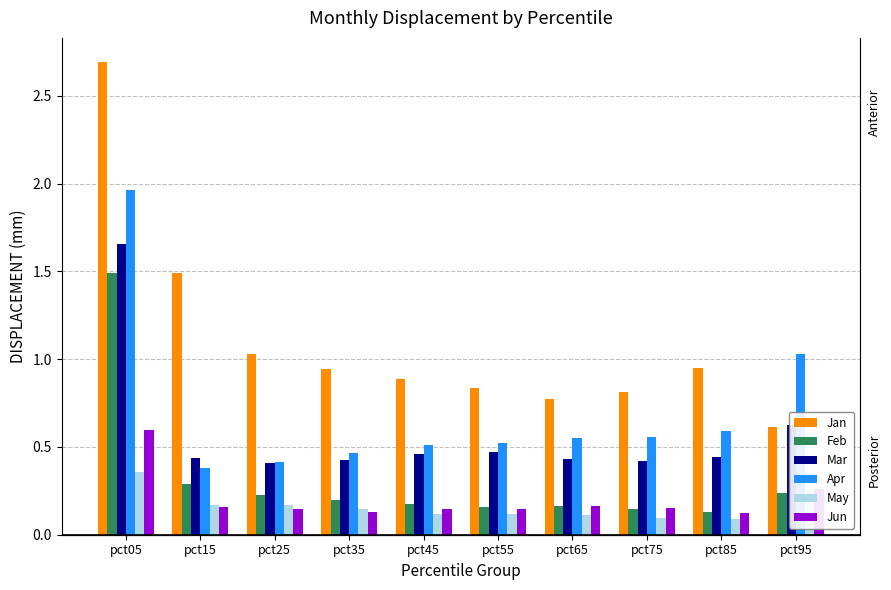

The Mar series shows 0.4 at pct15. True or false?

True